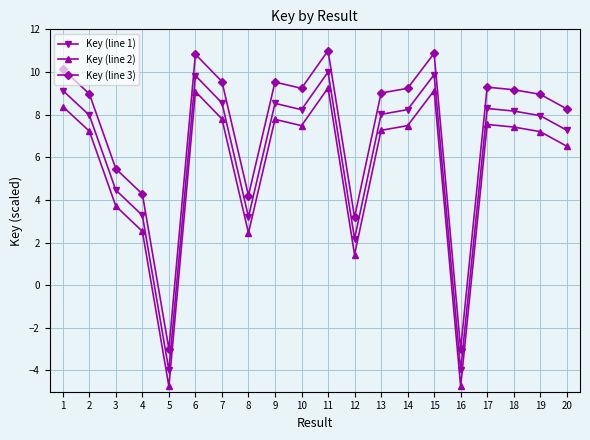

How many positive values does the Key (line 1) series have?

18